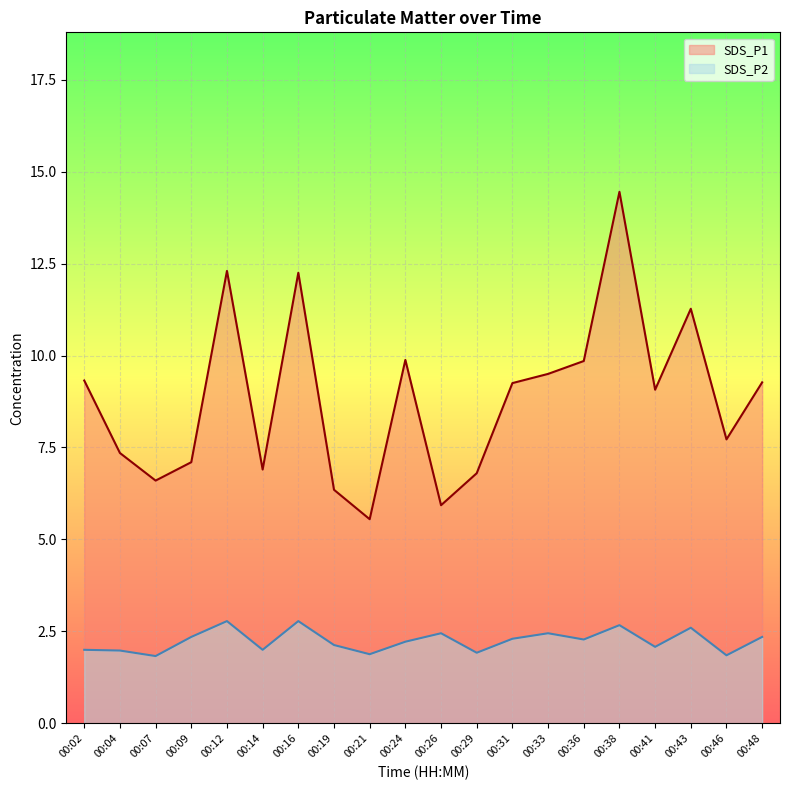

True or false: SDS_P1 and SDS_P2 cross at least once.

False